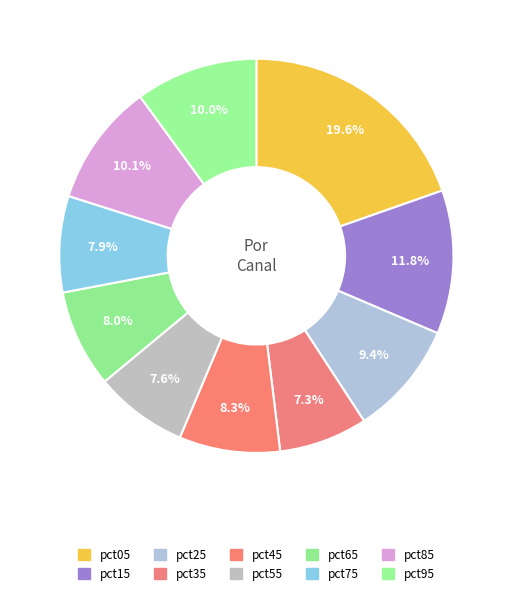

Is pct35 the majority of the pie?

No